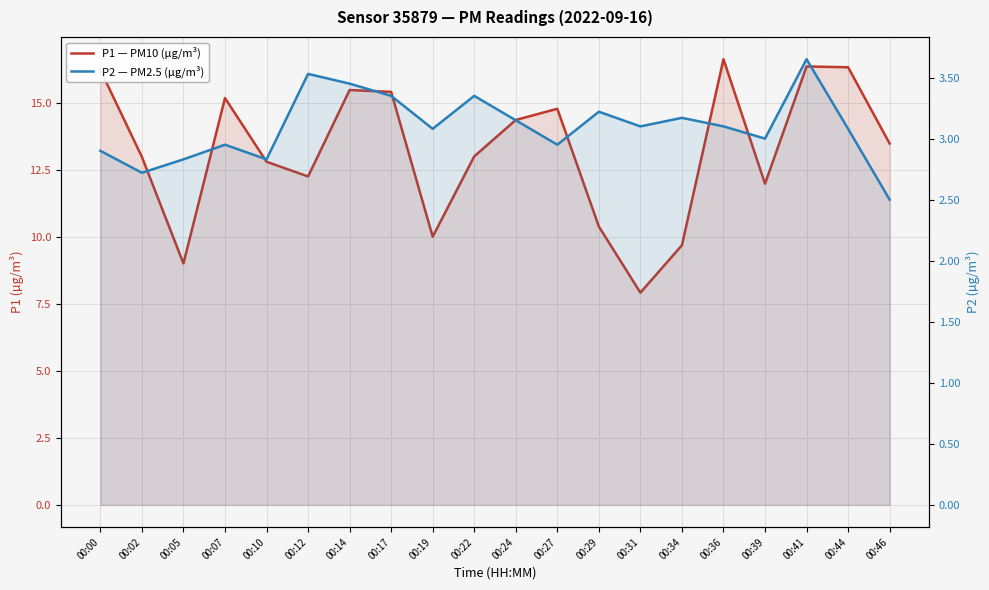

At how many categories does at least one series exceed 4?

20